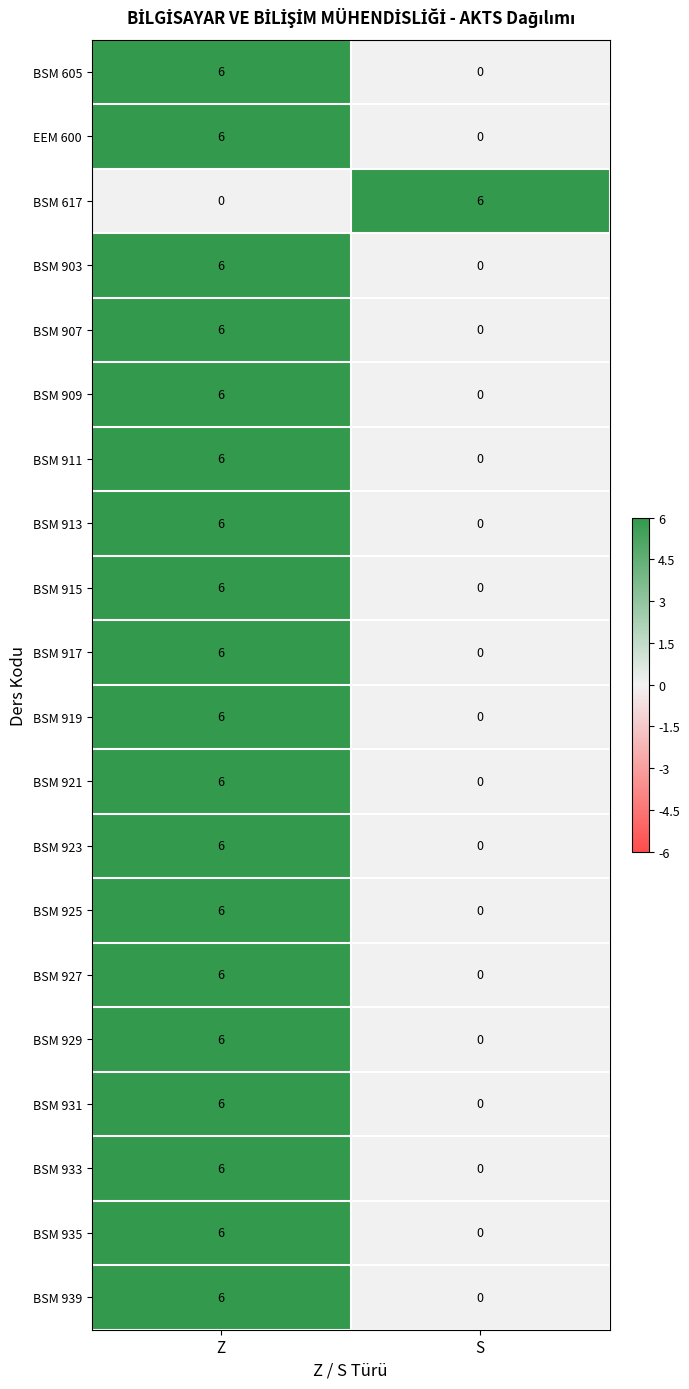

True or false: BSM 919 has a value of 0 at S.

True